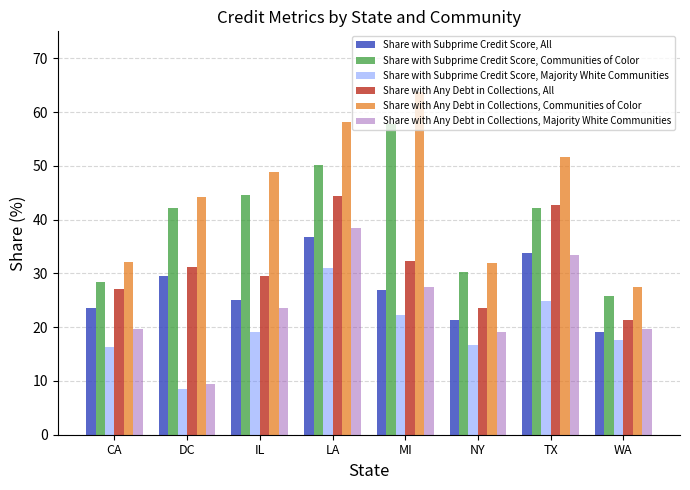

What is the approximate value of Share with Subprime Credit Score, Communities of Color at DC?

42.2